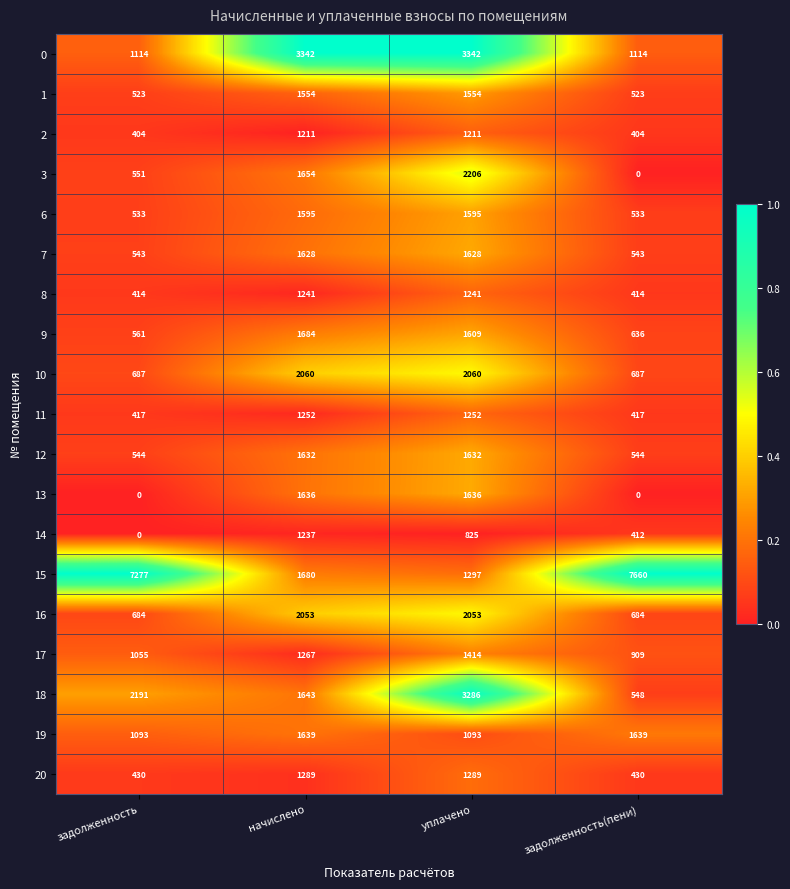

Count the 8 values in the range 414 to 1241.

4